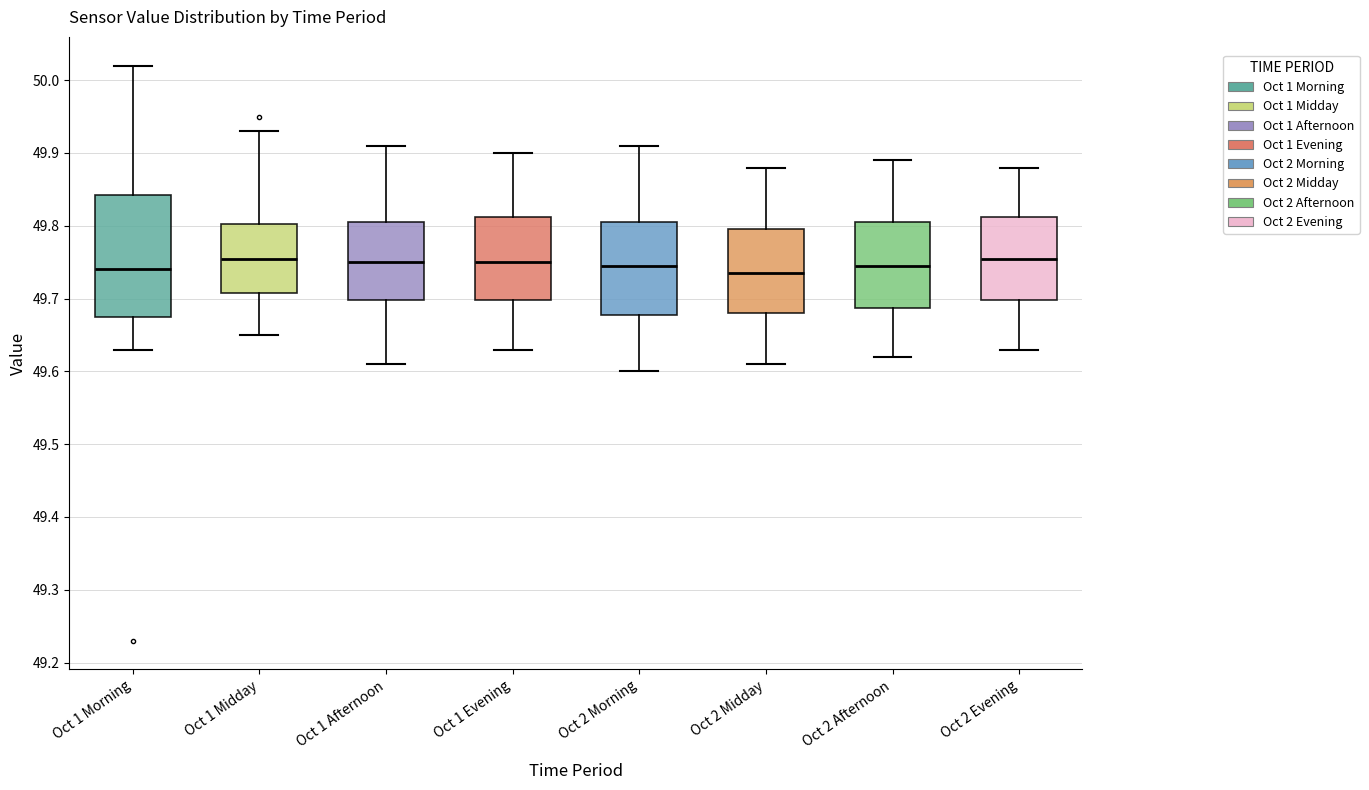

Reading left to right, transcribe this box plot: for each box, give where its median line is, the range the box spans, and where its two whiskers end, as read against the y-axis. The values are not printed on the chart, so give them approximately, as read against the axis.

Oct 1 Morning: median 49.74, box 49.68 to 49.84, whiskers 49.63 to 50.02
Oct 1 Midday: median 49.76, box 49.71 to 49.80, whiskers 49.65 to 49.93
Oct 1 Afternoon: median 49.75, box 49.70 to 49.81, whiskers 49.61 to 49.91
Oct 1 Evening: median 49.75, box 49.70 to 49.81, whiskers 49.63 to 49.90
Oct 2 Morning: median 49.75, box 49.68 to 49.81, whiskers 49.60 to 49.91
Oct 2 Midday: median 49.74, box 49.68 to 49.80, whiskers 49.61 to 49.88
Oct 2 Afternoon: median 49.75, box 49.69 to 49.81, whiskers 49.62 to 49.89
Oct 2 Evening: median 49.76, box 49.70 to 49.81, whiskers 49.63 to 49.88